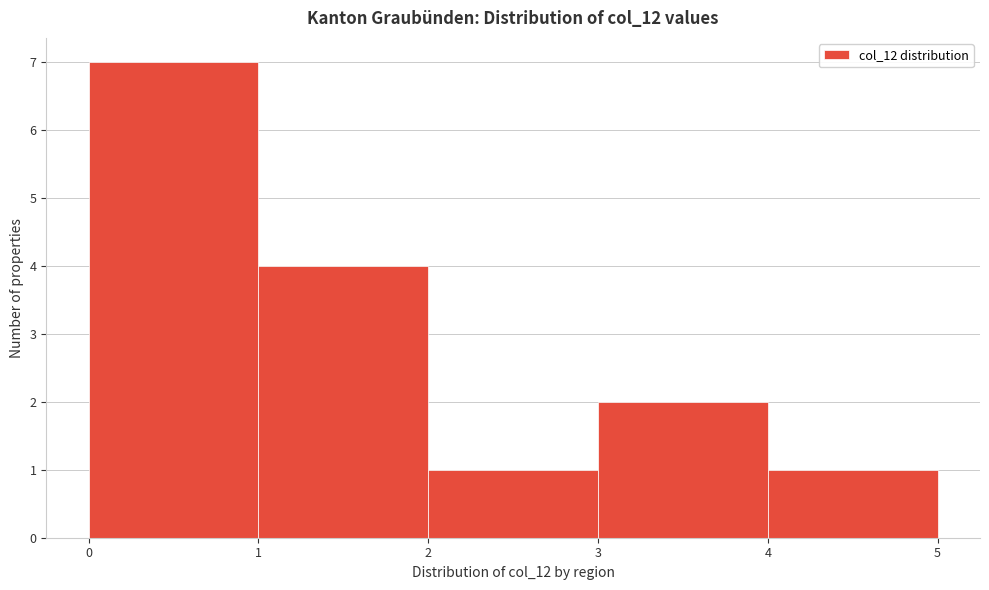

Which range on the x-axis has the tallest bar?

0 to 1